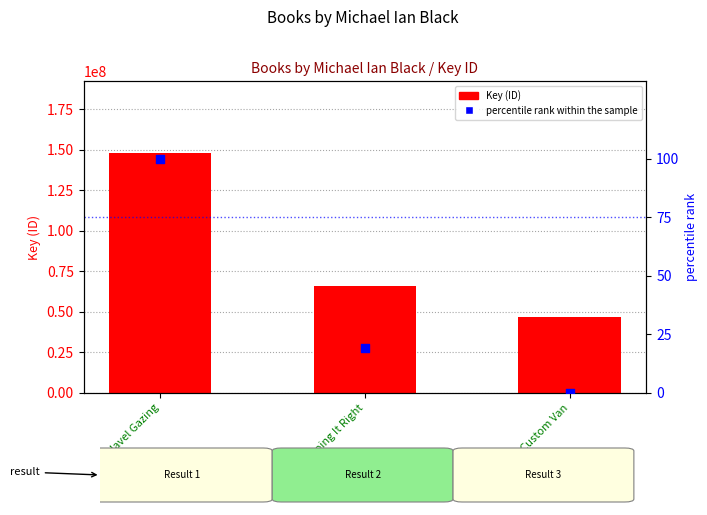

What is the total value across all series at My Custom Van?

46675176.0